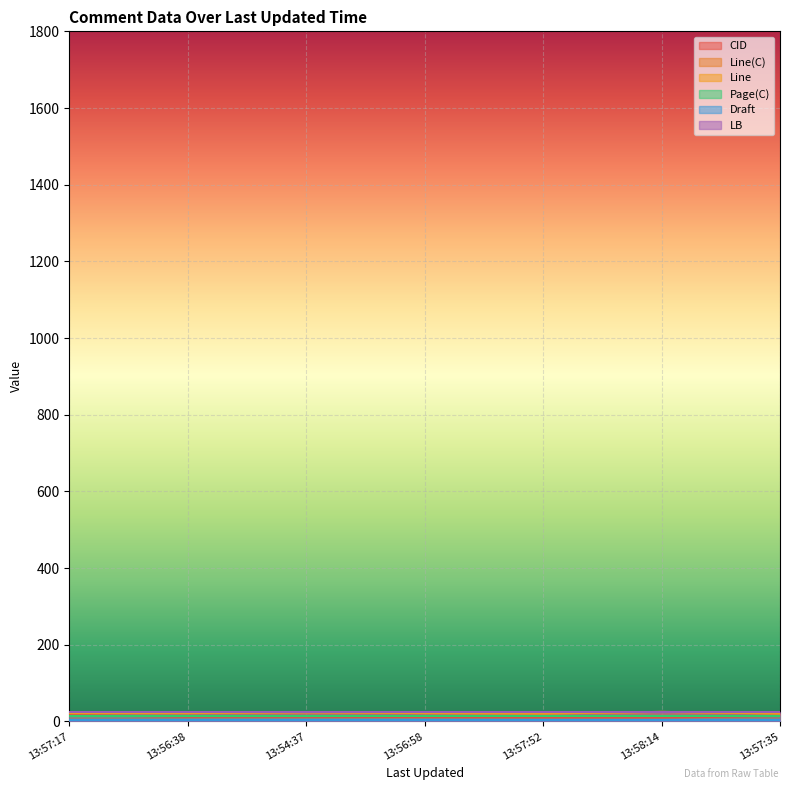

What is the greatest value displayed?

25.0